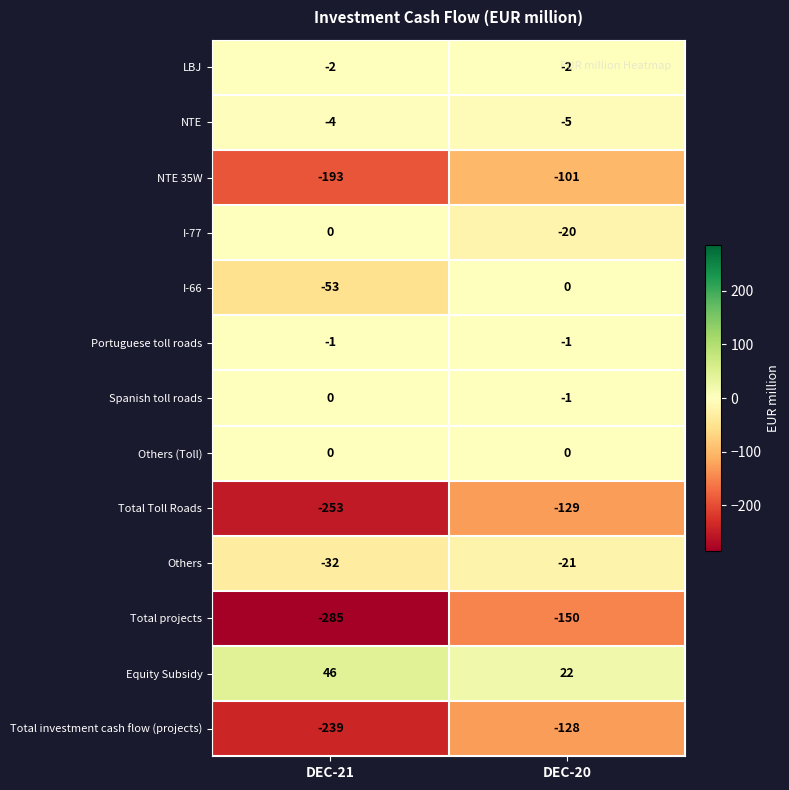

Which series has the largest total across all categories?

Equity Subsidy